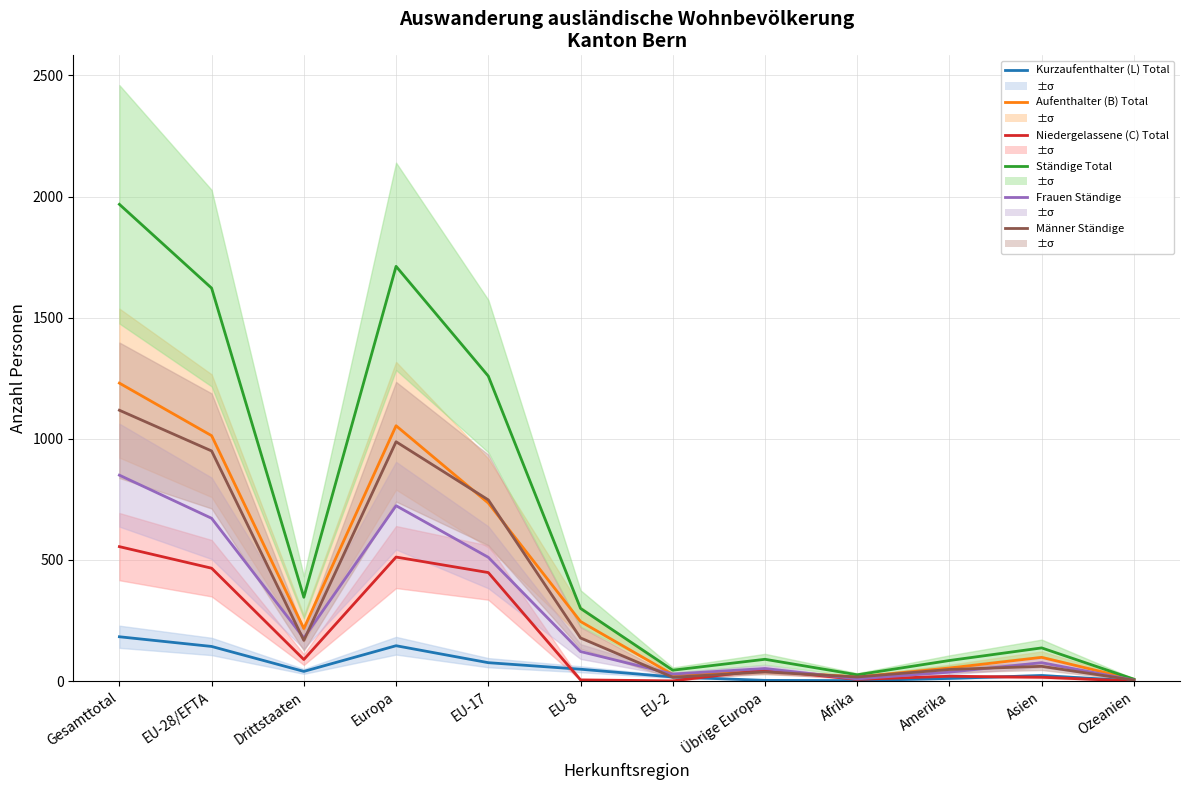

What are all the series names shown in the legend?

Kurzaufenthalter (L) Total, Aufenthalter (B) Total, Niedergelassene (C) Total, Ständige Total, Frauen Ständige, Männer Ständige